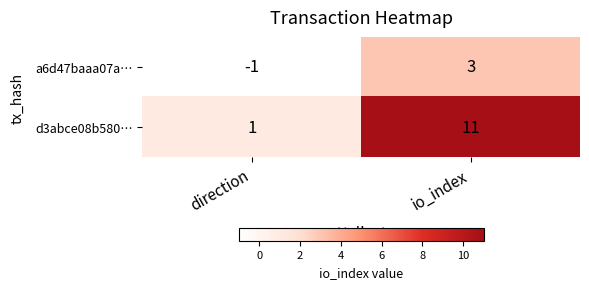

Between direction and io_index, which series saw the biggest shift?

d3abce08b580…